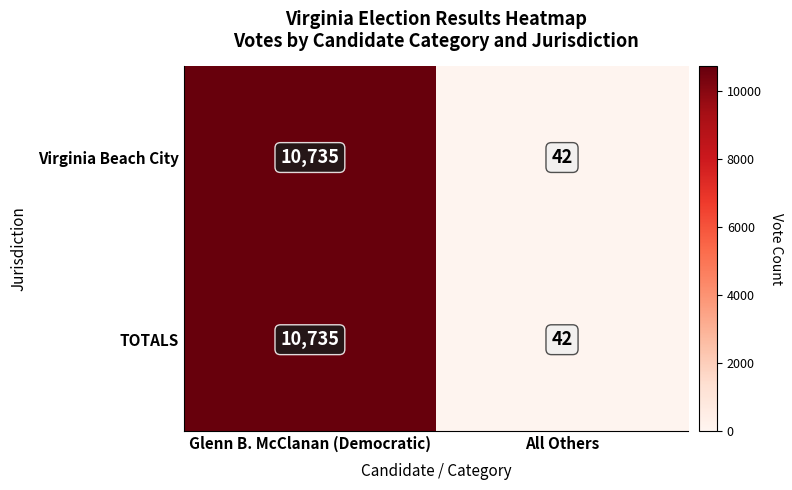

Reading left to right, transcribe all the data shown in this chart.

Virginia Beach City: 10735	42
TOTALS: 10735	42